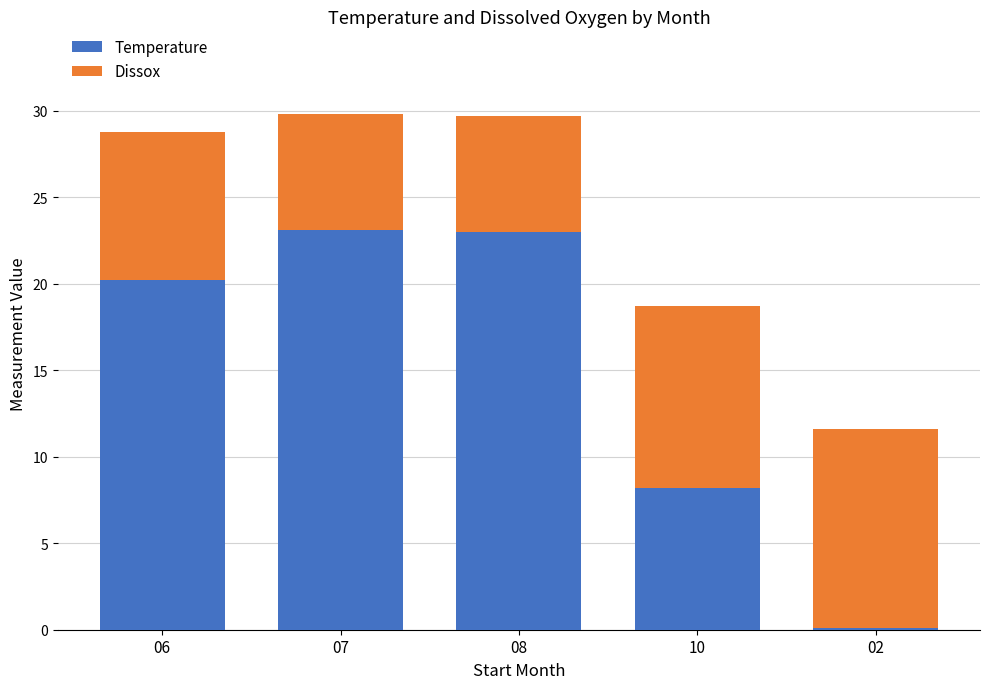

What is the total value across all series at 07?

29.8